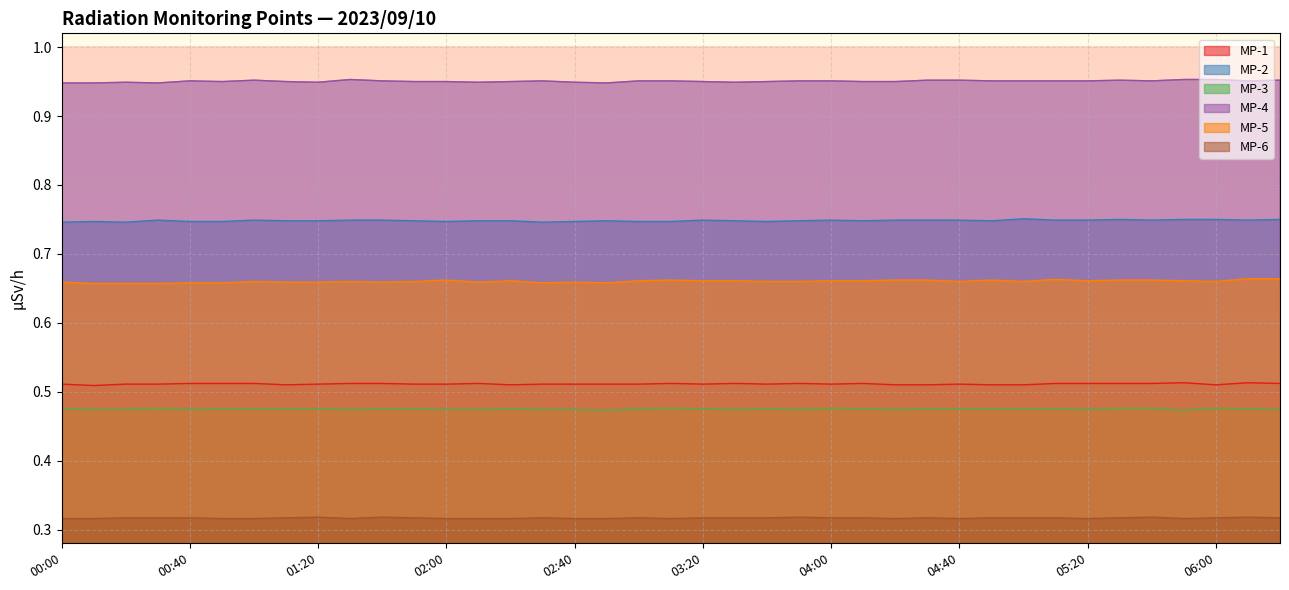

Which series has the largest range (max minus min)?

MP-5